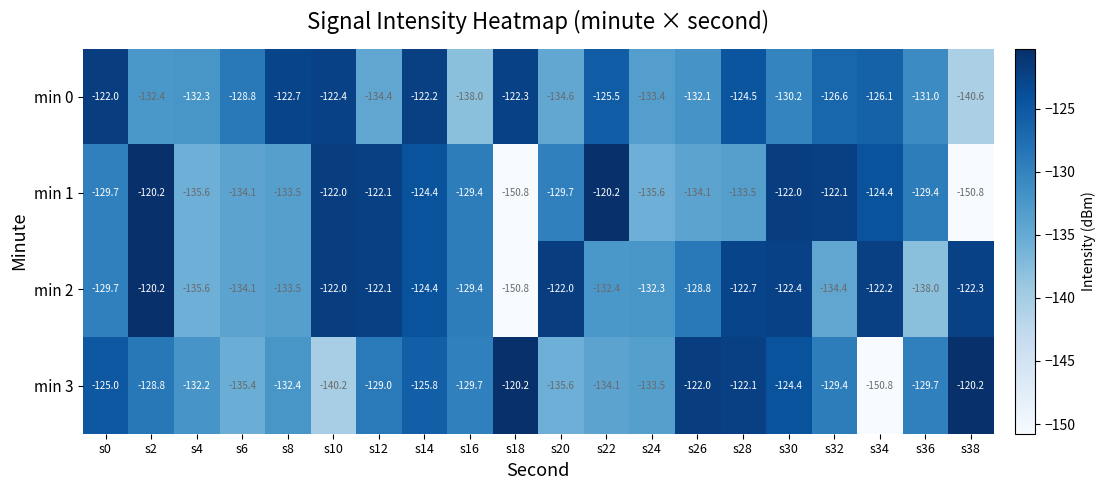

Rank the series at s26 from highest to lowest value.

min 3, min 2, min 0, min 1